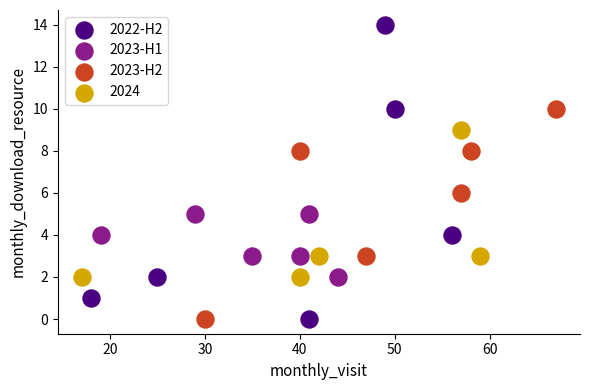

Which series has the largest Y range (max minus min)?

2022-H2